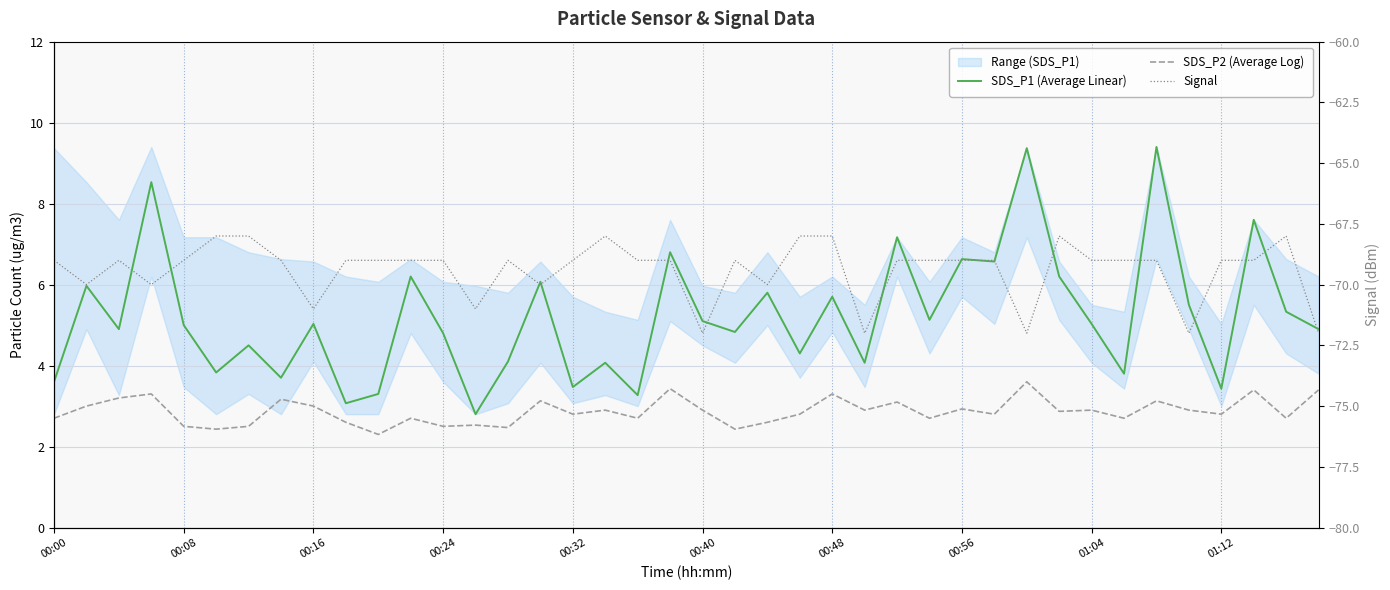

What is the difference between the highest and lowest values at 35?

77.5